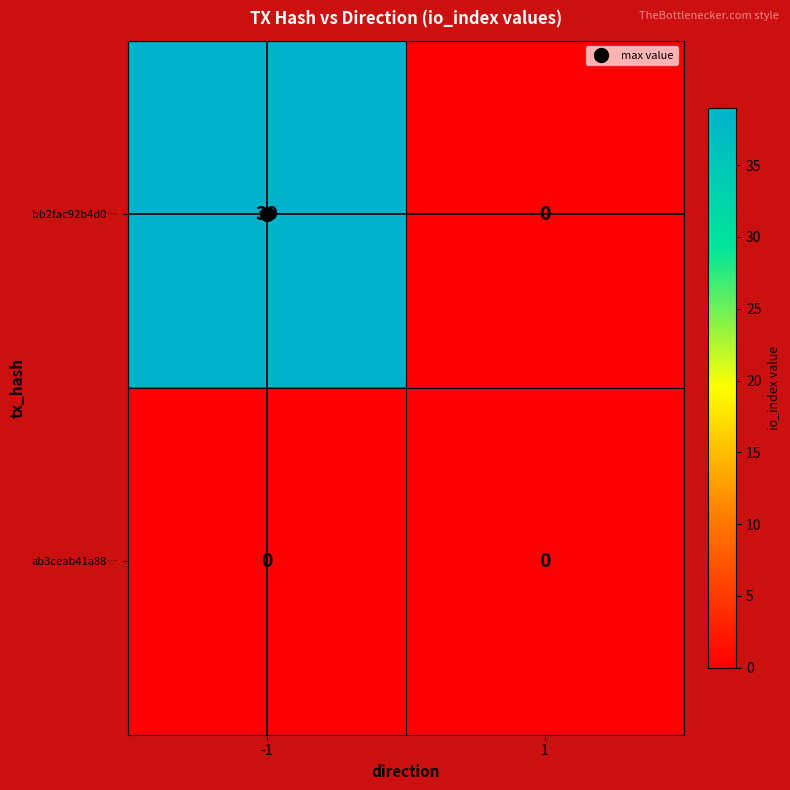

Which series has the widest spread of values?

bb2fac92b4d0…